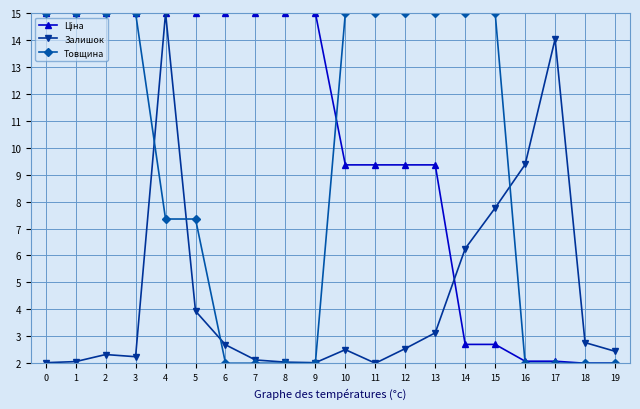

True or false: Товщина has a value of 9.6 at 3.

False